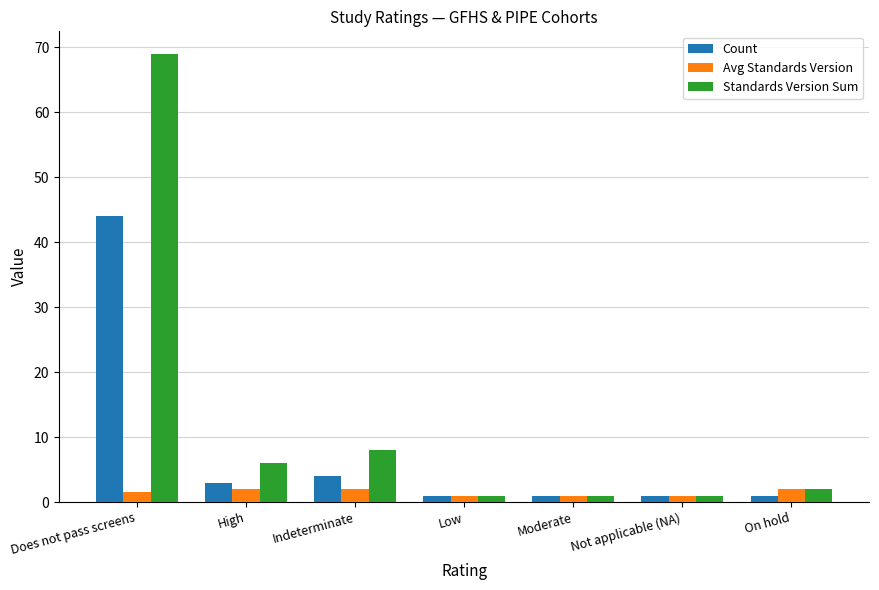

How many bars are there in each group?

3